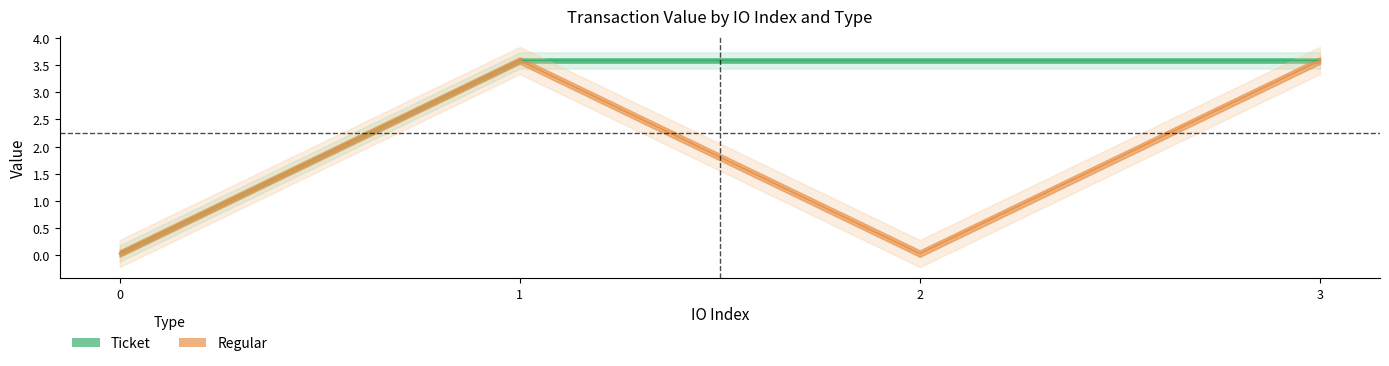

Does the chart display data point markers on the line(s)?

No